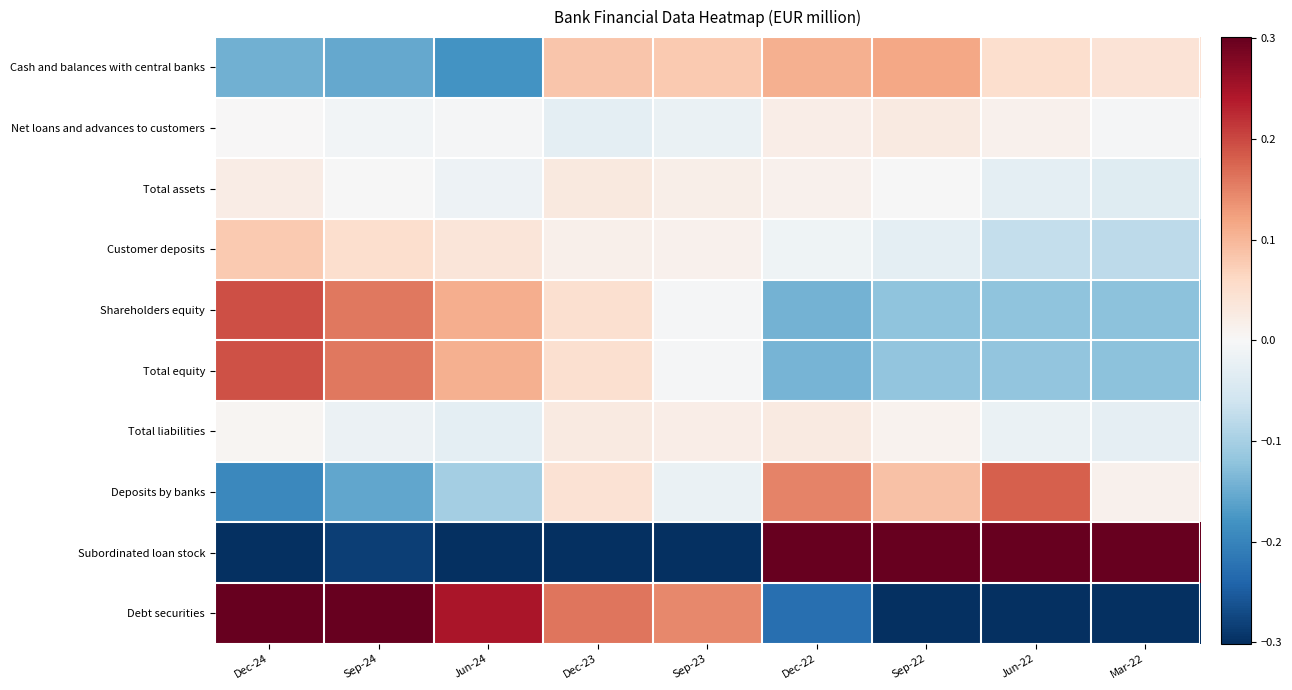

Reading left to right, extract all data points from this chart.

Cash and balances with central banks: Dec-24=-0.1	Sep-24=-0.2	Jun-24=-0.2	Dec-23=0.1	Sep-23=0.1	Dec-22=0.1	Sep-22=0.1	Jun-22=0.1	Mar-22=0.0
Net loans and advances to customers: Dec-24=0.0	Sep-24=-0.0	Jun-24=-0.0	Dec-23=-0.0	Sep-23=-0.0	Dec-22=0.0	Sep-22=0.0	Jun-22=0.0	Mar-22=-0.0
Total assets: Dec-24=0.0	Sep-24=-0.0	Jun-24=-0.0	Dec-23=0.0	Sep-23=0.0	Dec-22=0.0	Sep-22=-0.0	Jun-22=-0.0	Mar-22=-0.0
Customer deposits: Dec-24=0.1	Sep-24=0.1	Jun-24=0.0	Dec-23=0.0	Sep-23=0.0	Dec-22=-0.0	Sep-22=-0.0	Jun-22=-0.1	Mar-22=-0.1
Shareholders equity: Dec-24=0.2	Sep-24=0.2	Jun-24=0.1	Dec-23=0.0	Sep-23=-0.0	Dec-22=-0.1	Sep-22=-0.1	Jun-22=-0.1	Mar-22=-0.1
Total equity: Dec-24=0.2	Sep-24=0.2	Jun-24=0.1	Dec-23=0.0	Sep-23=-0.0	Dec-22=-0.1	Sep-22=-0.1	Jun-22=-0.1	Mar-22=-0.1
Total liabilities: Dec-24=0.0	Sep-24=-0.0	Jun-24=-0.0	Dec-23=0.0	Sep-23=0.0	Dec-22=0.0	Sep-22=0.0	Jun-22=-0.0	Mar-22=-0.0
Deposits by banks: Dec-24=-0.2	Sep-24=-0.2	Jun-24=-0.1	Dec-23=0.0	Sep-23=-0.0	Dec-22=0.1	Sep-22=0.1	Jun-22=0.2	Mar-22=0.0
Subordinated loan stock: Dec-24=-0.3	Sep-24=-0.3	Jun-24=-0.3	Dec-23=-0.3	Sep-23=-0.3	Dec-22=0.4	Sep-22=0.4	Jun-22=0.4	Mar-22=0.4
Debt securities: Dec-24=0.4	Sep-24=0.3	Jun-24=0.2	Dec-23=0.2	Sep-23=0.1	Dec-22=-0.2	Sep-22=-0.3	Jun-22=-0.4	Mar-22=-0.3